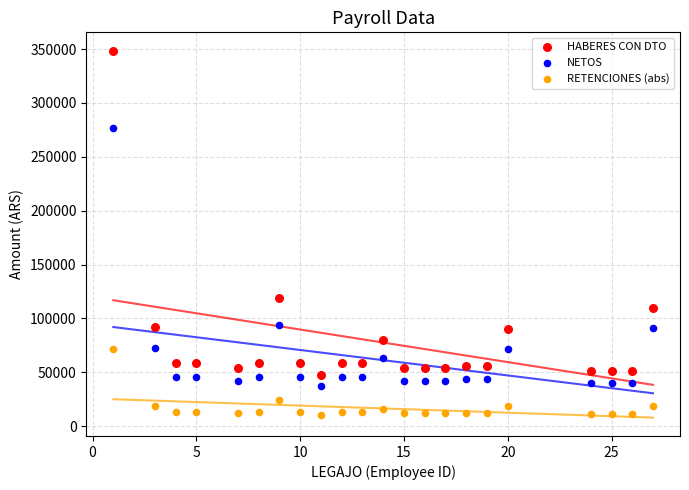

In the NETOS series, what Y value is closest to 157077?

94163.0